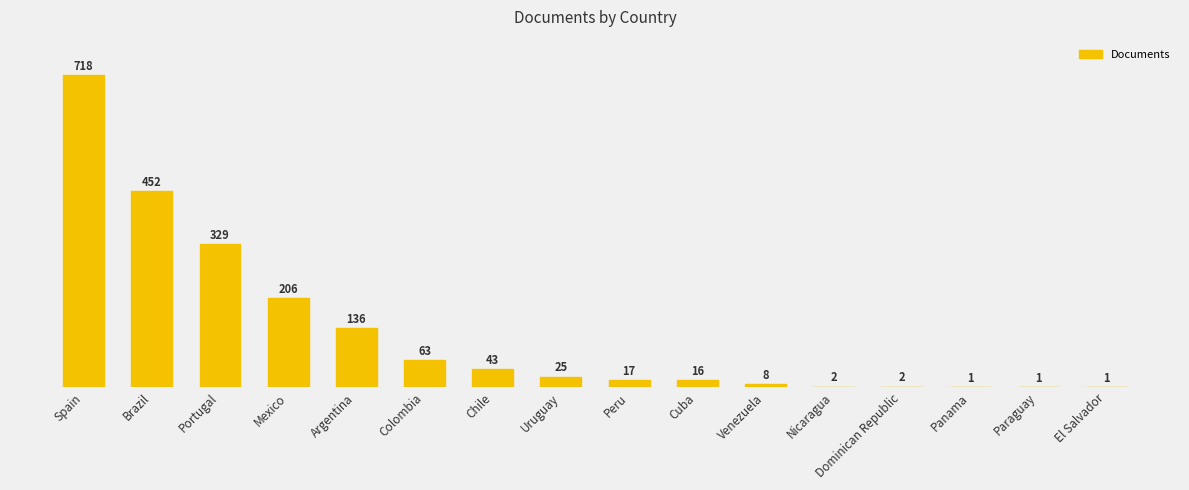

Are the bars horizontal?

No